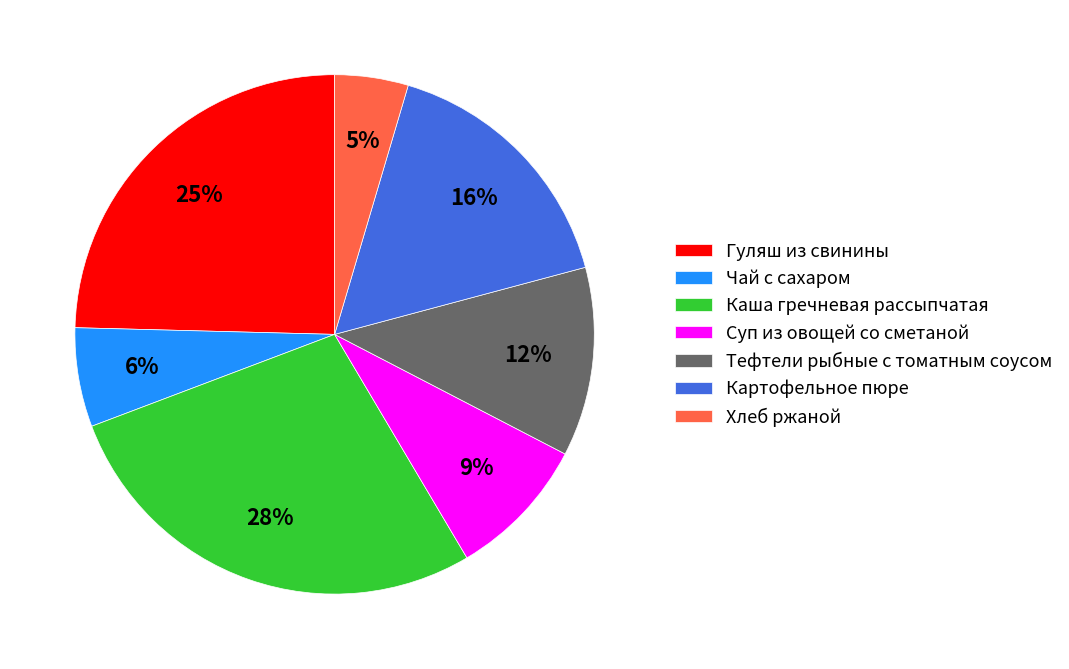

To the nearest percent, what percentage of the pie is Тефтели рыбные с томатным соусом?

12%